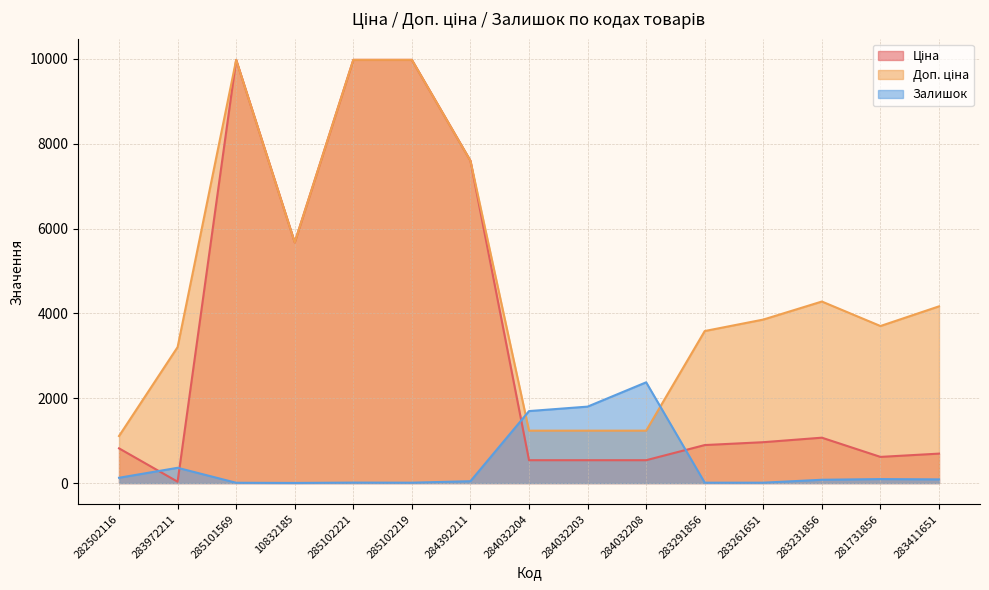

What is the label of the 6th point from the right?

284032208